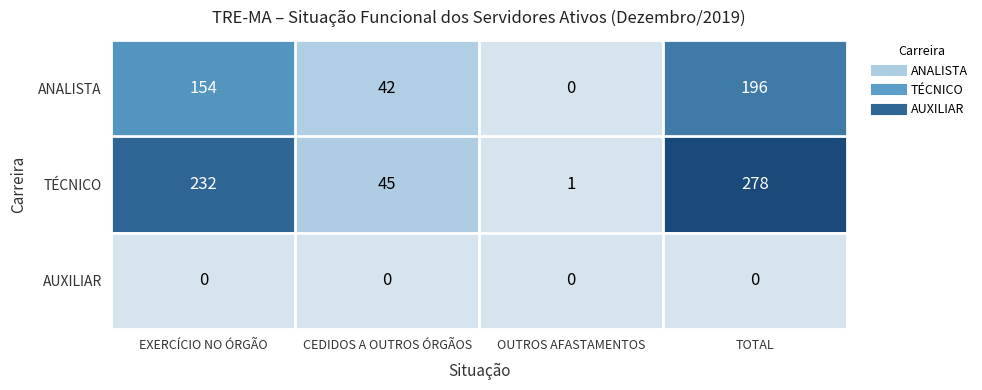

Rank the series by their maximum value, from highest to lowest.

TÉCNICO, ANALISTA, AUXILIAR